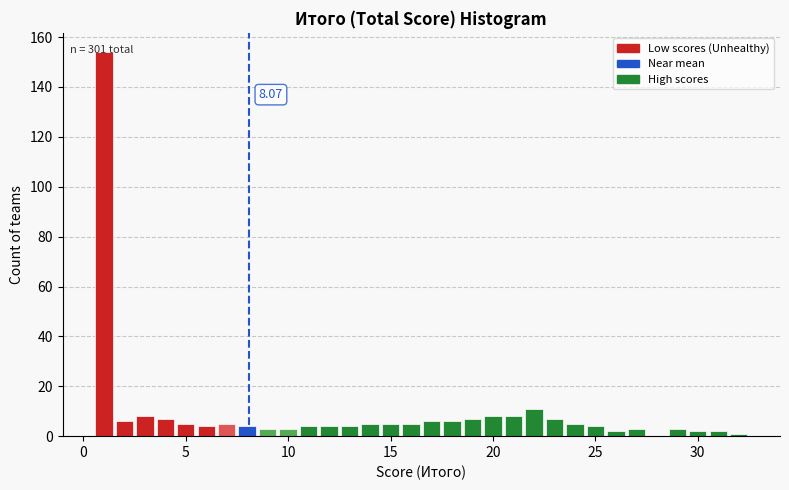

Around what value on the x-axis is the tallest bar? Give the approximate position of its centre, as read against the axis.

1.0